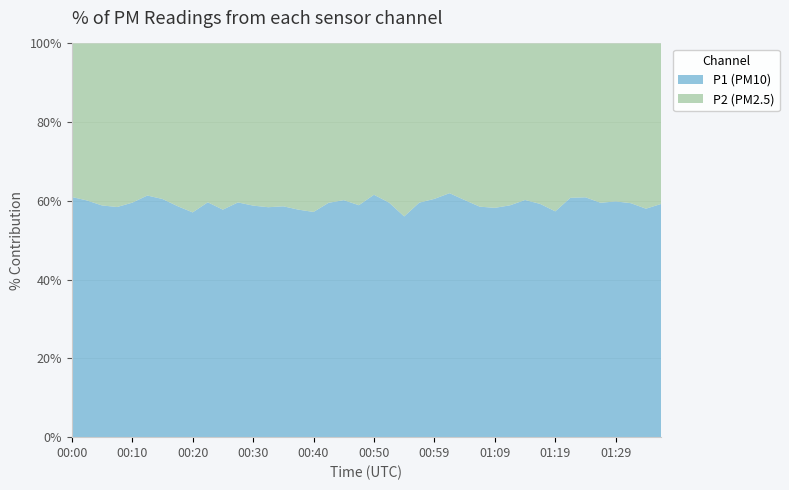

What is the highest value of the P1 (PM10) series?

62.0